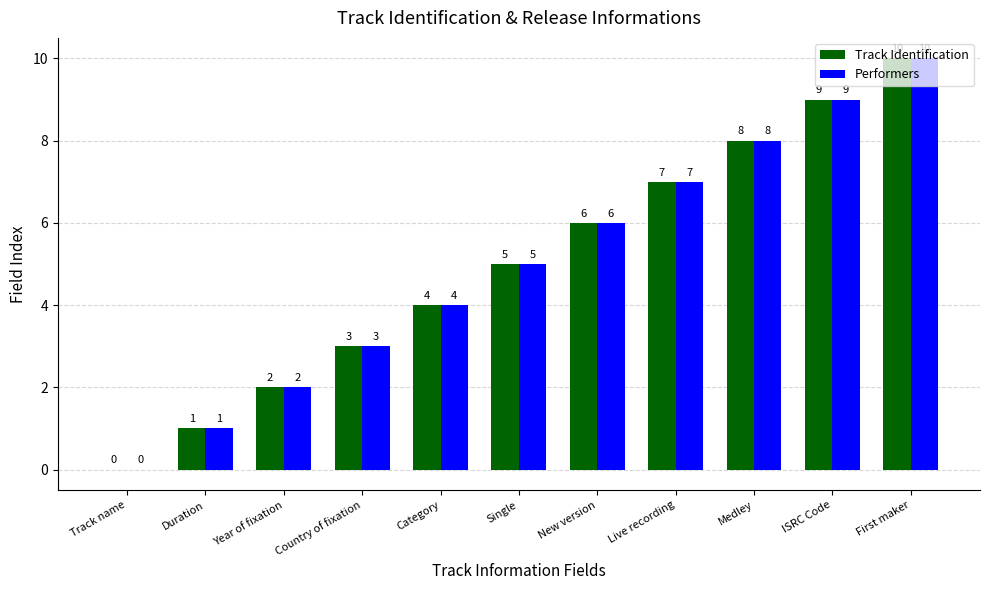

The value of Performers at Year of fixation is 3. True or false?

False